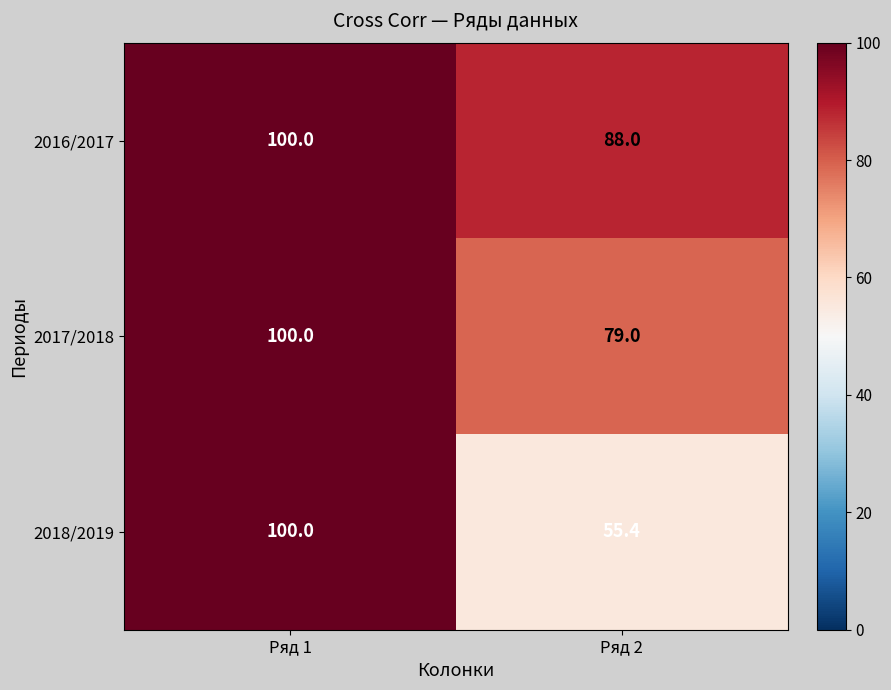

The 2016/2017 series shows 138.3 at Ряд 2. True or false?

False